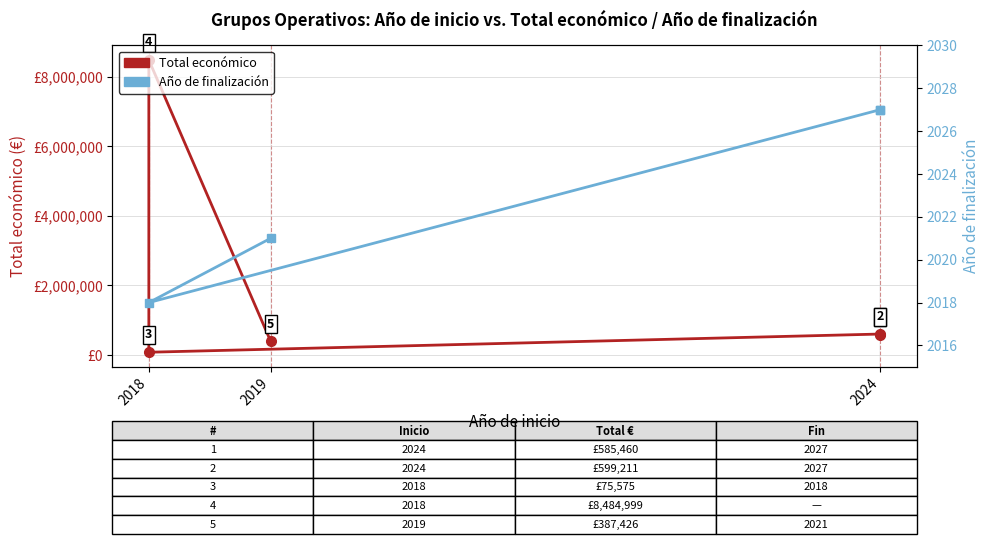

Where does the data first go above 585460?

2024